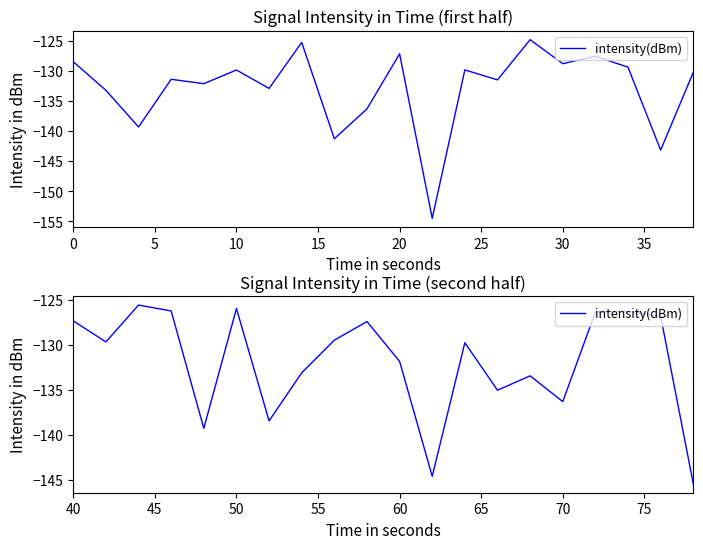

Is this an area chart (filled region under the line)?

No